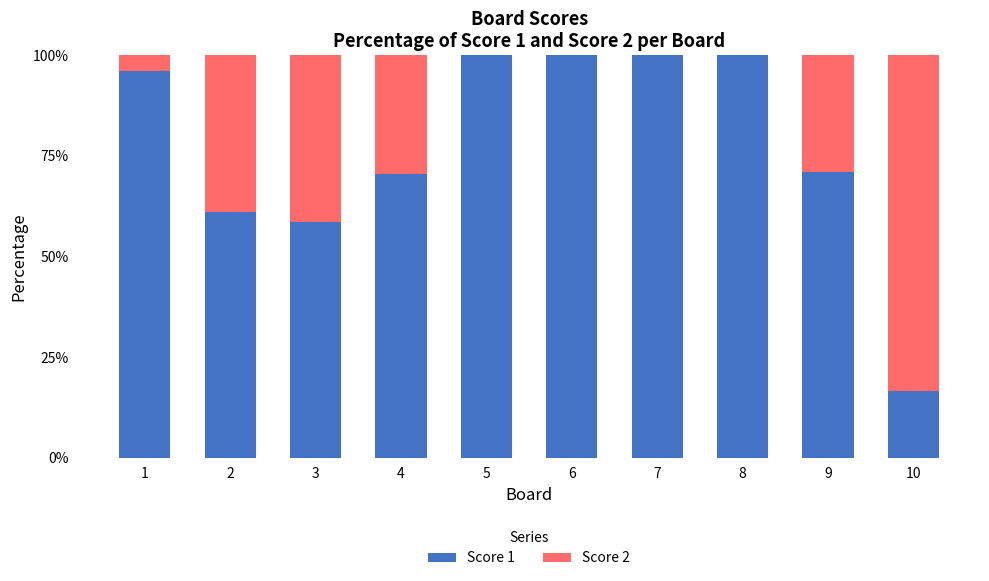

Where does the Score 1 series first go above 96?

1